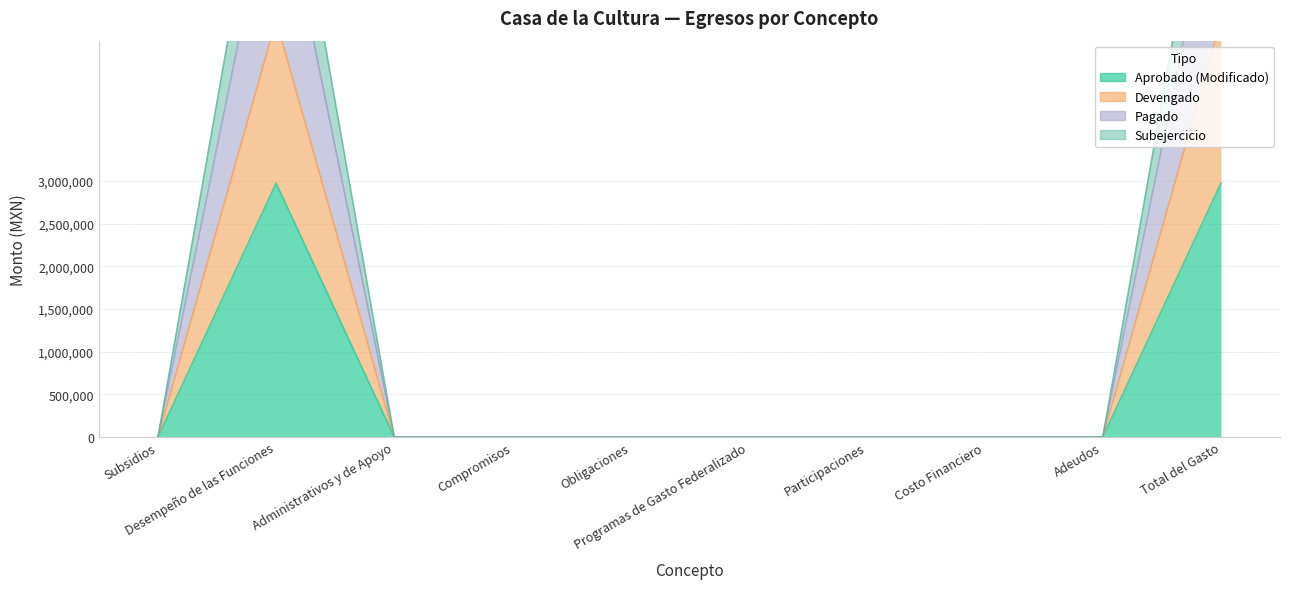

List the labels in order of Pagado value, largest first.

Desempeño de las Funciones, Total del Gasto, Subsidios, Administrativos y de Apoyo, Compromisos, Obligaciones, Programas de Gasto Federalizado, Participaciones, Costo Financiero, Adeudos